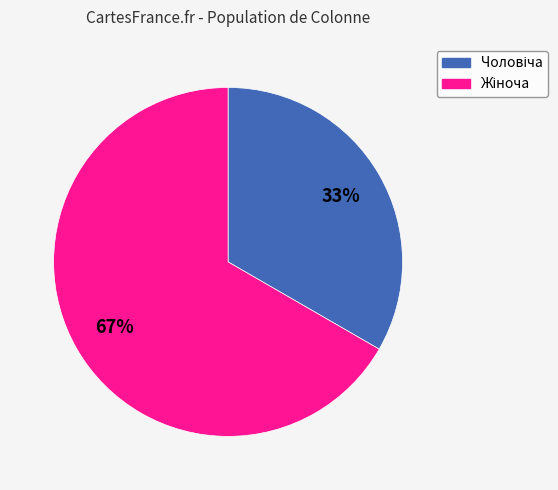

To the nearest percent, what is the average slice percentage?

50%